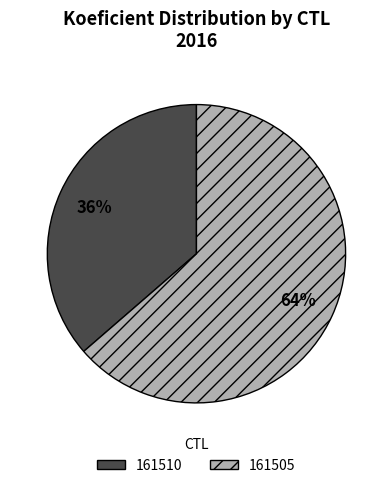

The 161505 slice represents 64% of the pie. True or false?

True